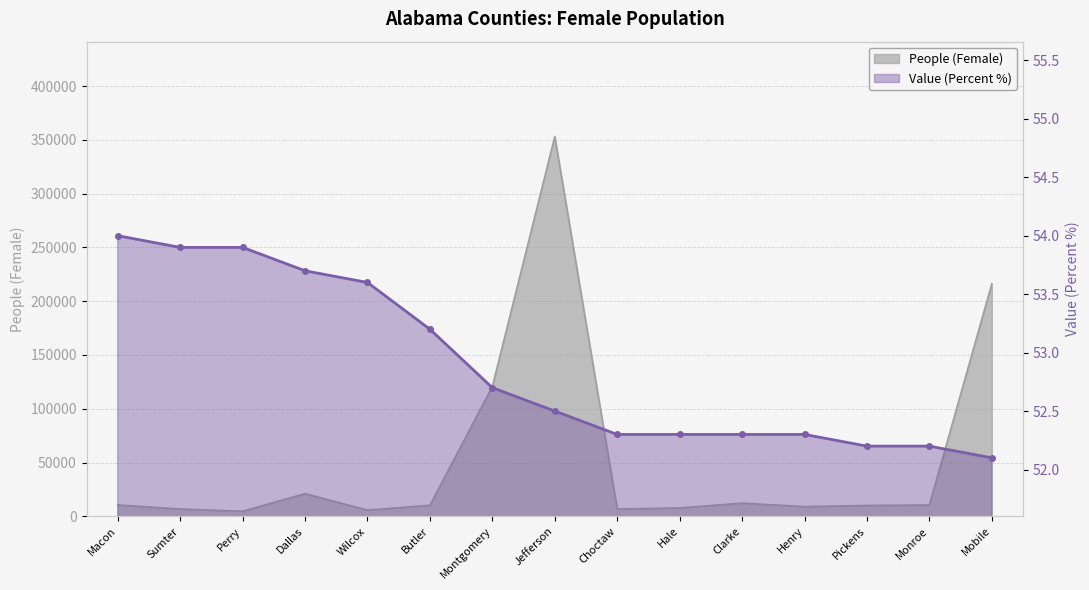

True or false: Value (Percent) has more than 0 points higher than both neighbors.

False